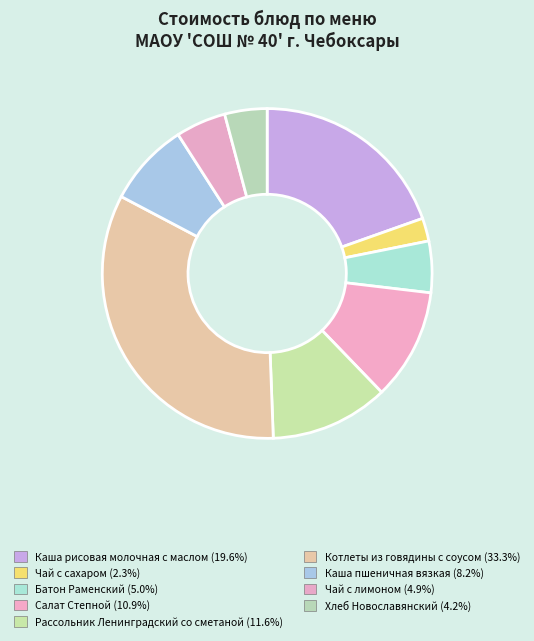

How many slices are in this pie chart?

9